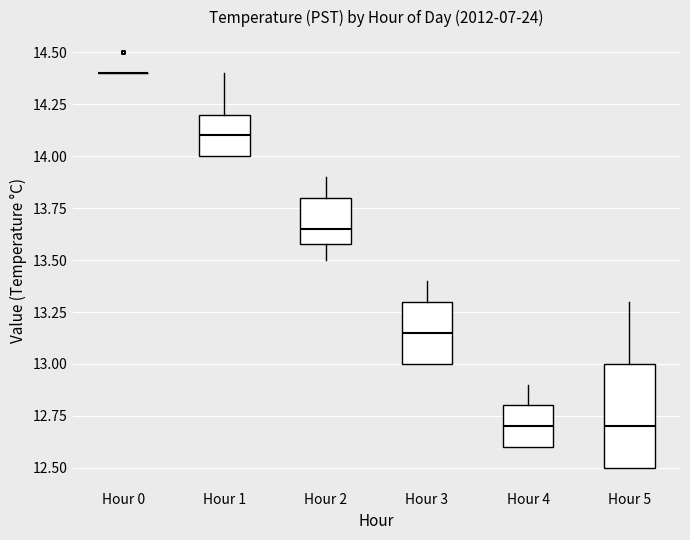

Reading left to right, transcribe this box plot: for each box, give where its median line is, the range the box spans, and where its two whiskers end, as read against the y-axis. The values are not printed on the chart, so give them approximately, as read against the axis.

Hour 0: box collapsed to a line at 14.40, whiskers 14.40 to 14.40
Hour 1: median 14.10, box 14.00 to 14.20, whiskers 14.00 to 14.40
Hour 2: median 13.65, box 13.60 to 13.80, whiskers 13.50 to 13.90
Hour 3: median 13.15, box 13.00 to 13.30, whiskers 13.00 to 13.40
Hour 4: median 12.70, box 12.60 to 12.80, whiskers 12.60 to 12.90
Hour 5: median 12.70, box 12.50 to 13.00, whiskers 12.50 to 13.30